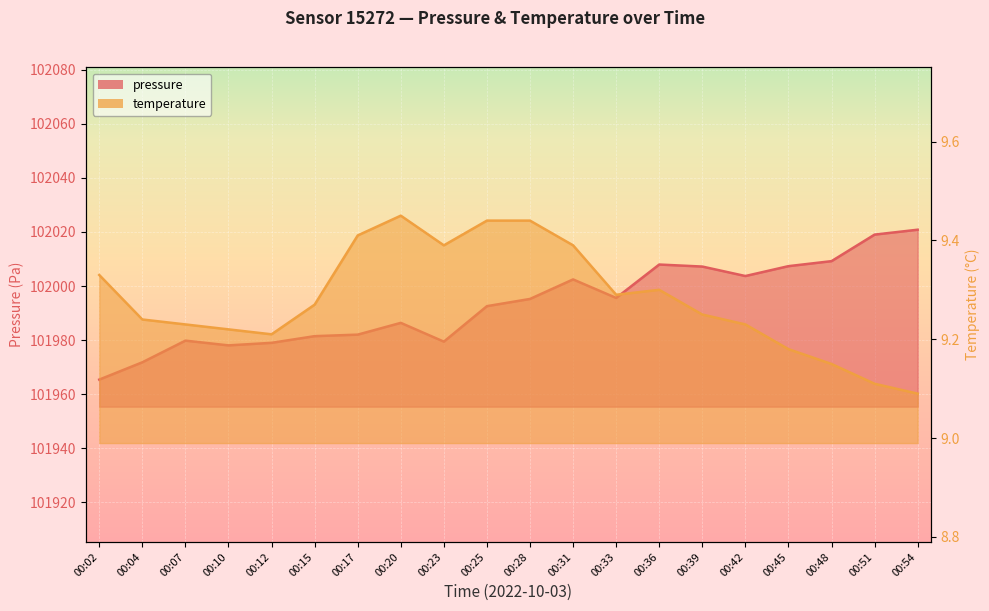

Is it true that pressure equals 52058.0 at 00:54?

False